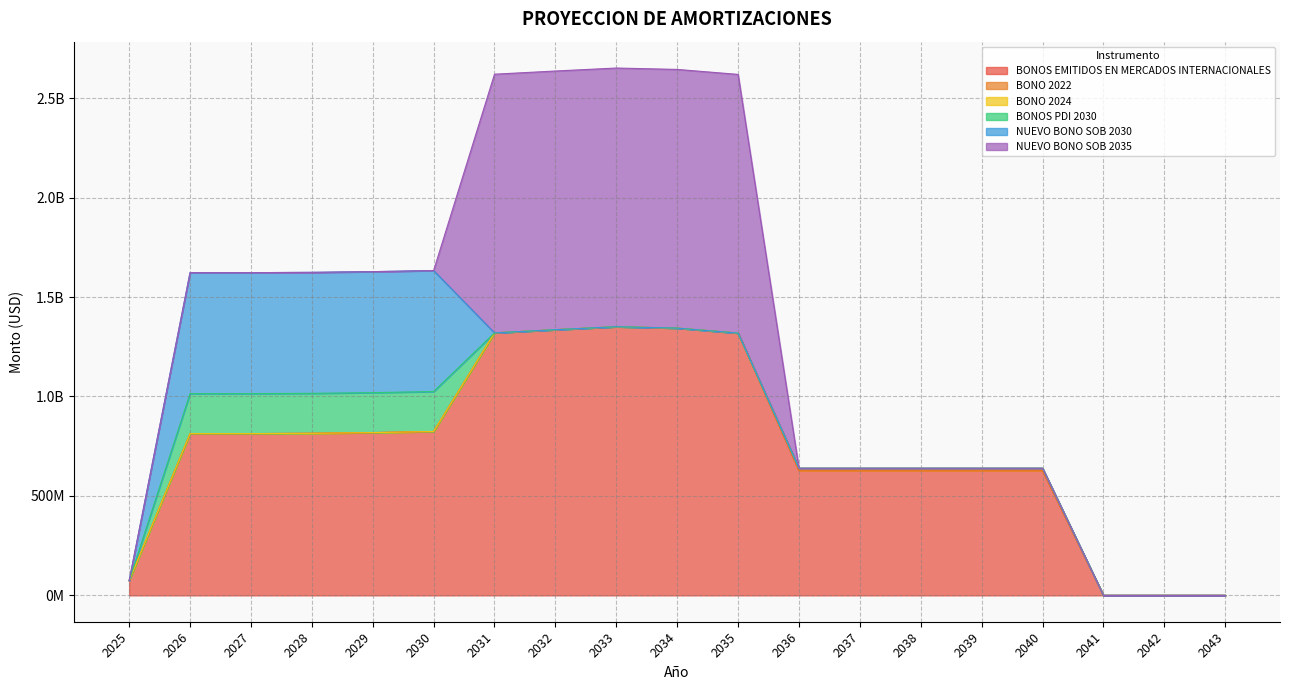

Count the number of data series in this chart.

6